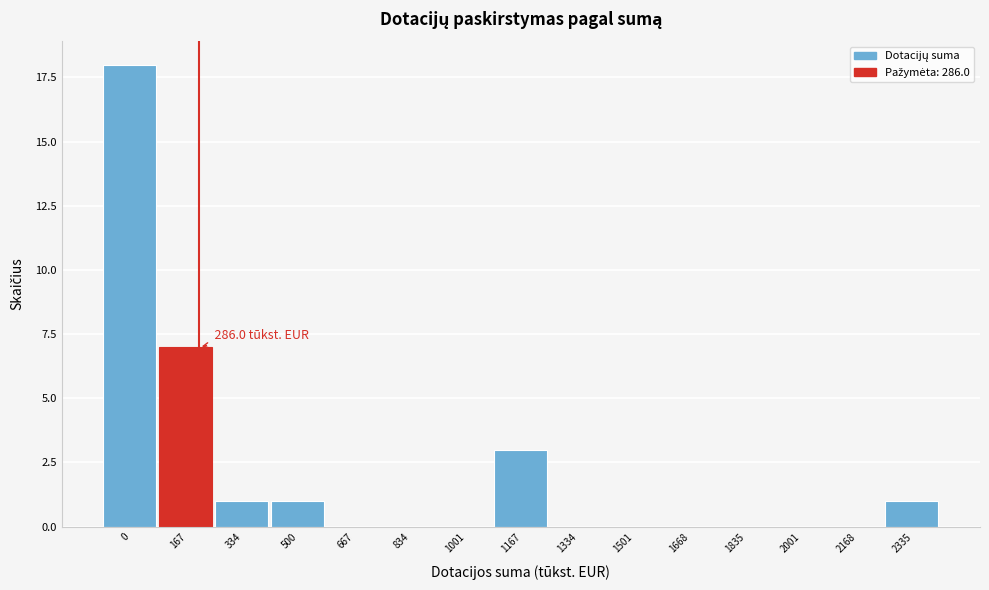

Reading left to right, extract all data points from this chart.

0=18	167=7	334=1	500=1	667=0	834=0	1001=0	1167=3	1334=0	1501=0	1668=0	1835=0	2001=0	2168=0	2335=1